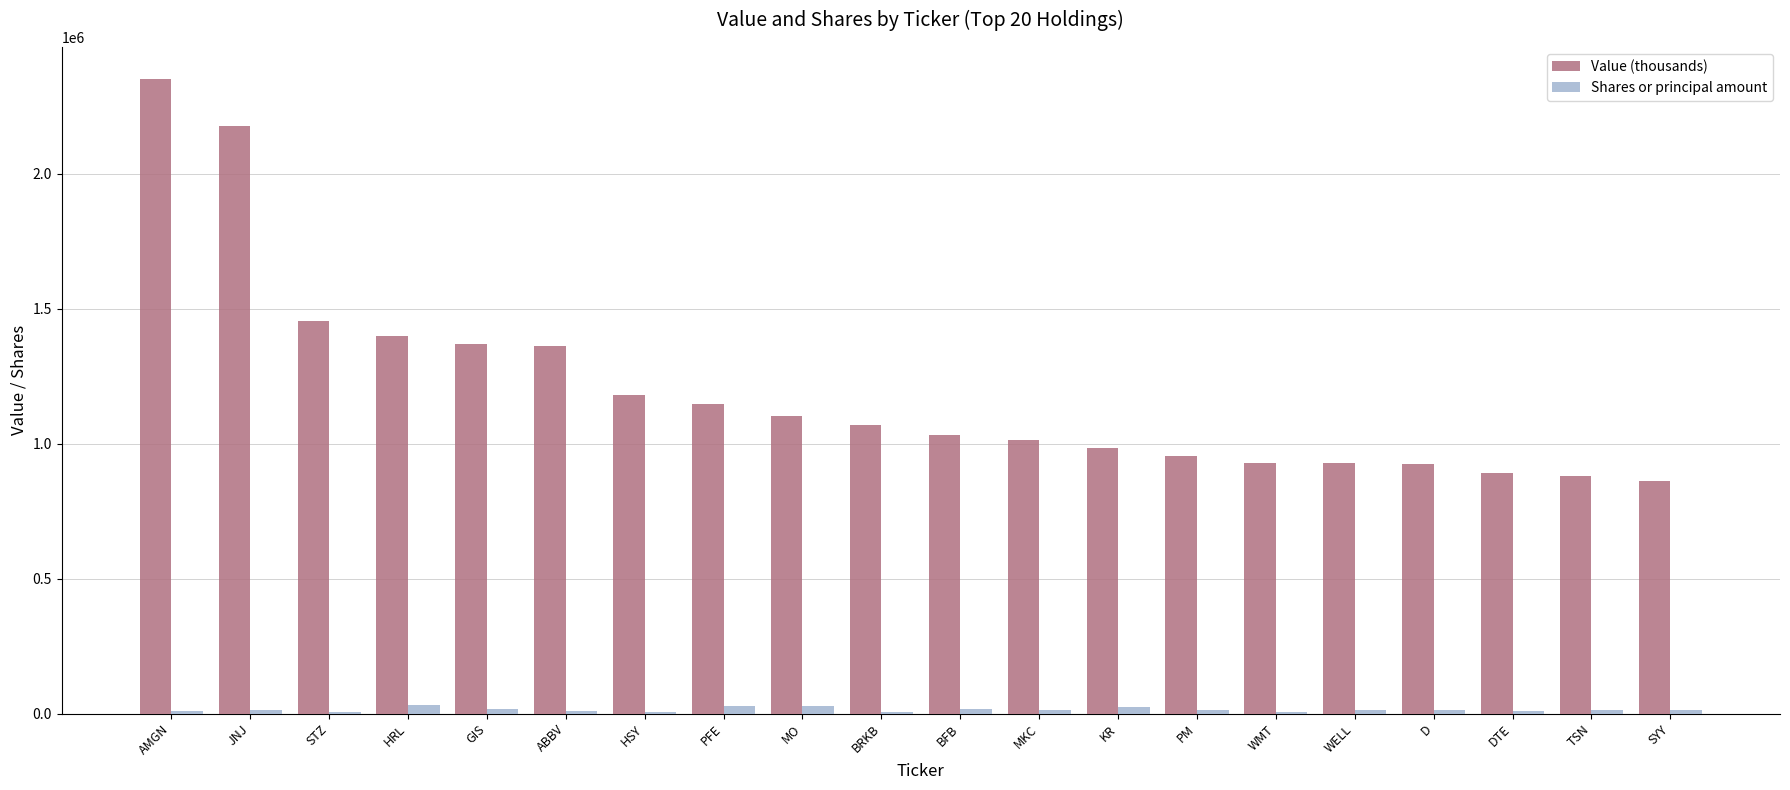

Which series has the largest total across all categories?

Value (thousands)